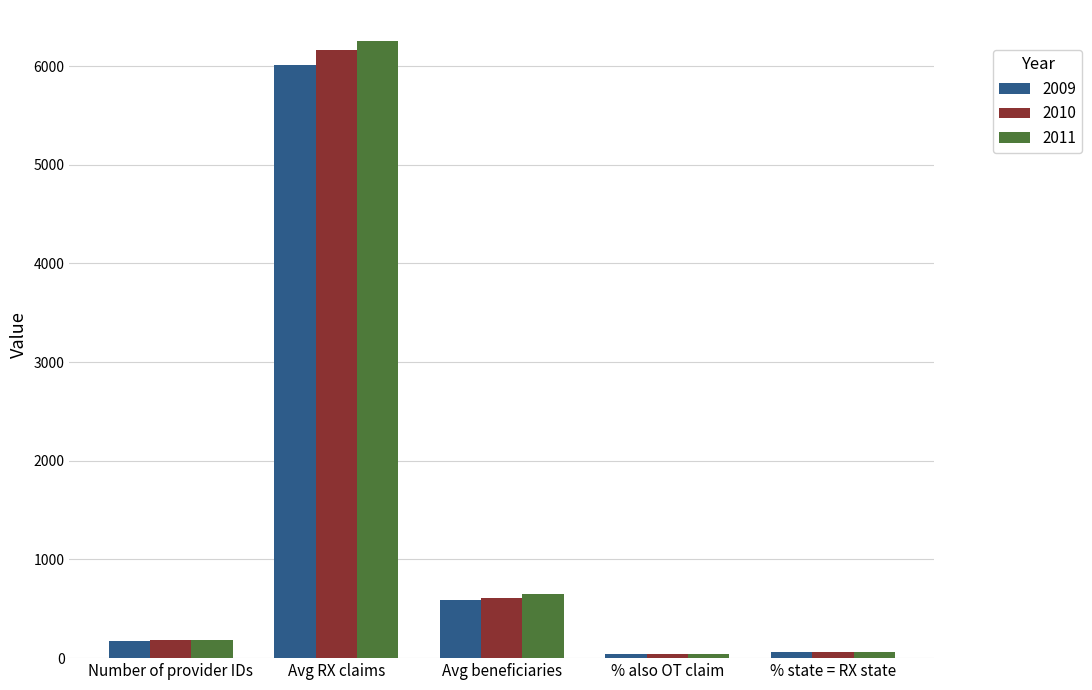

What is the total value across all series at % state = RX state?

198.0